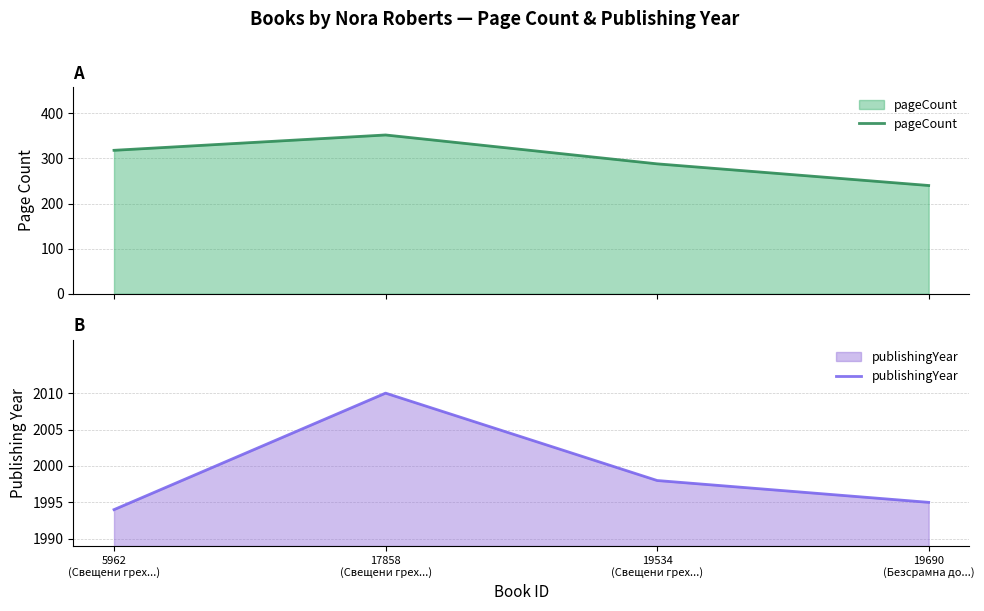

Reading left to right, transcribe all the data shown in this chart.

pageCount: 318	352	288	240
publishingYear: 5	21	9	6